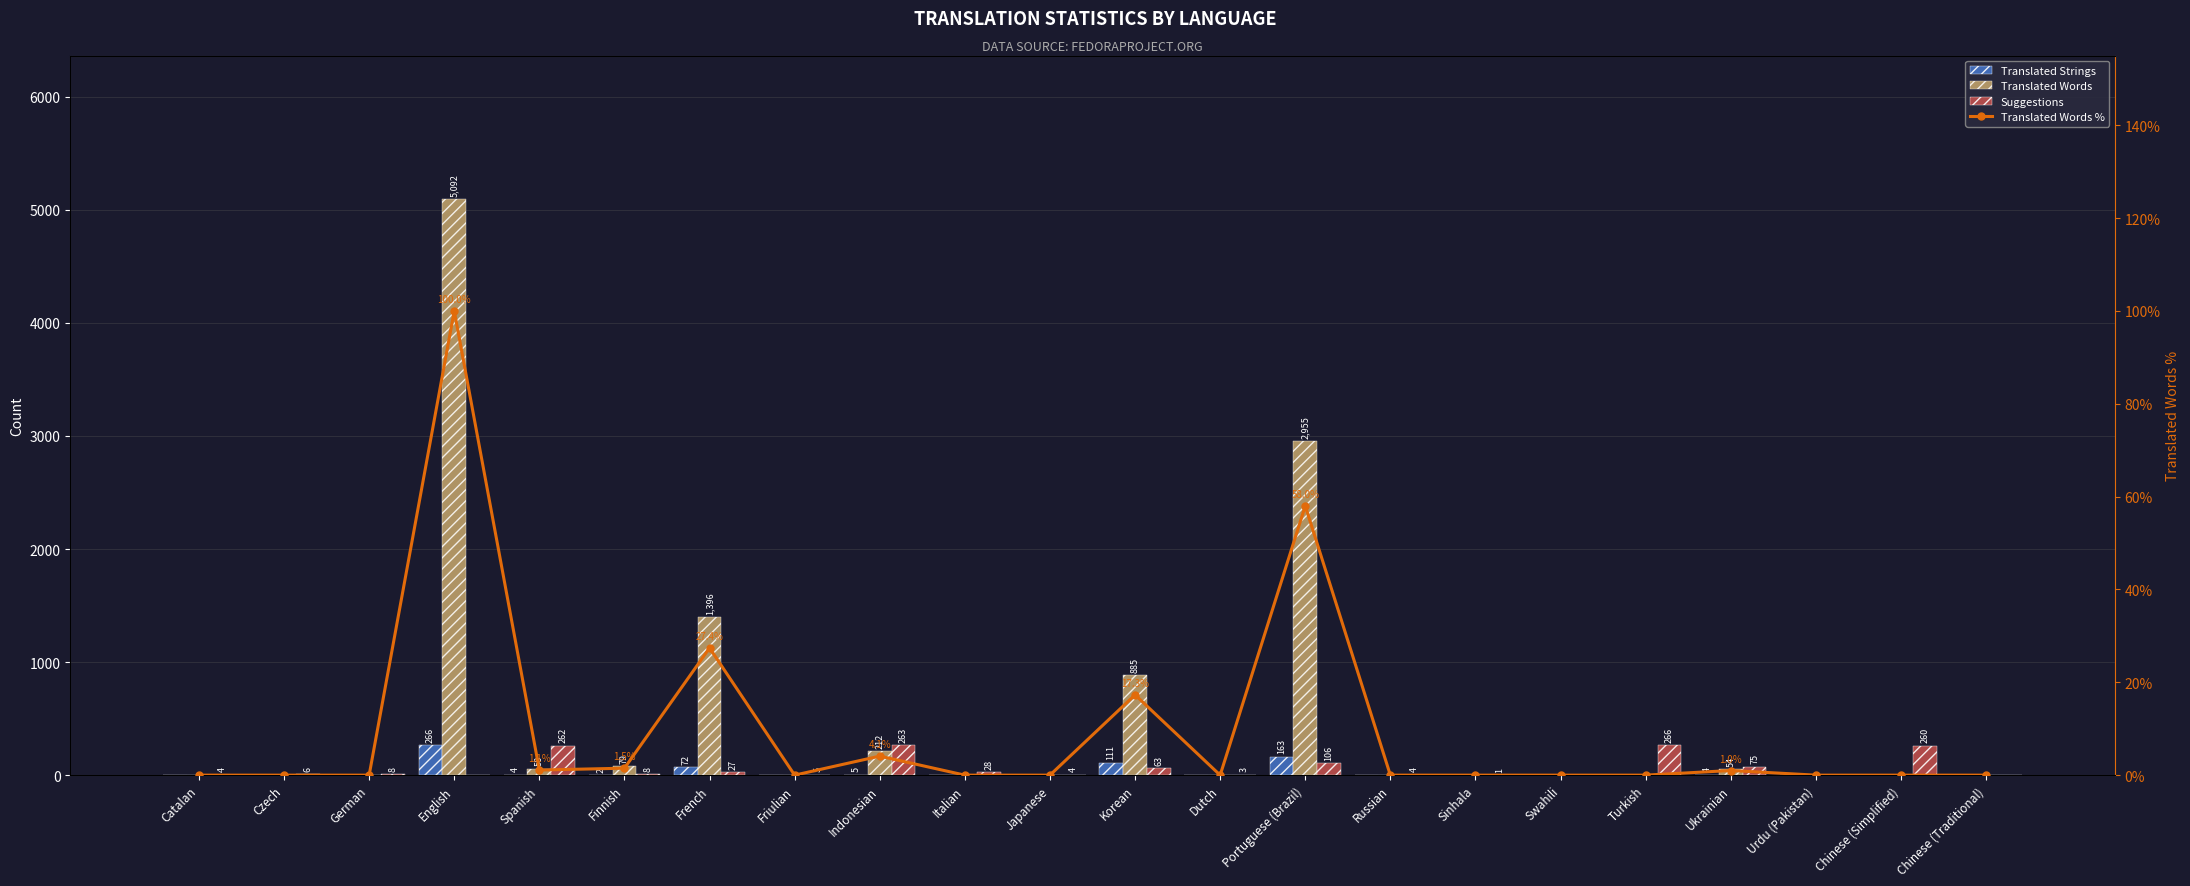

At how many categories does at least one series exceed 2986?

1